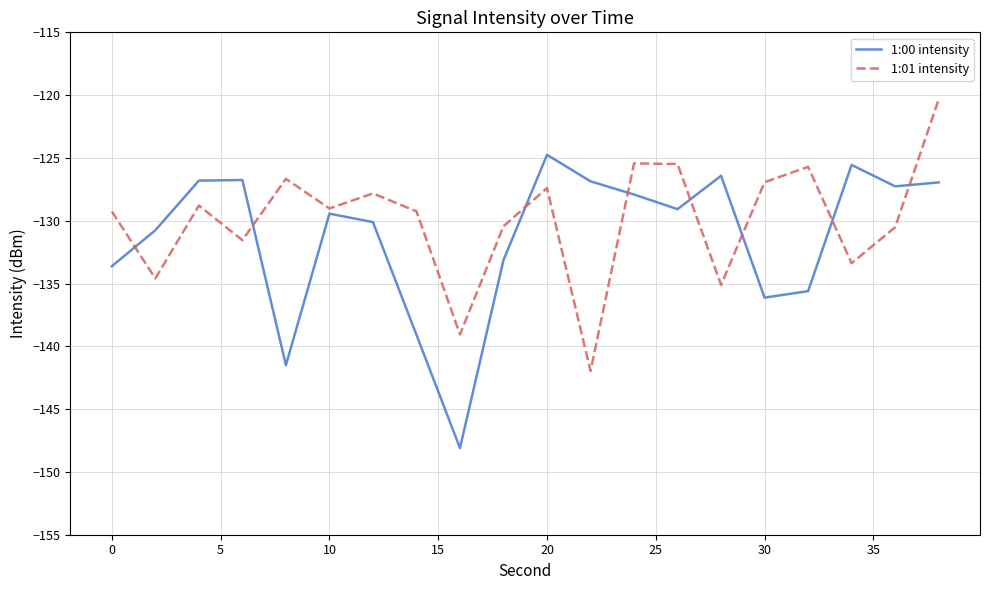

Rank the series by their average value, from lowest to highest.

1:00 intensity, 1:01 intensity